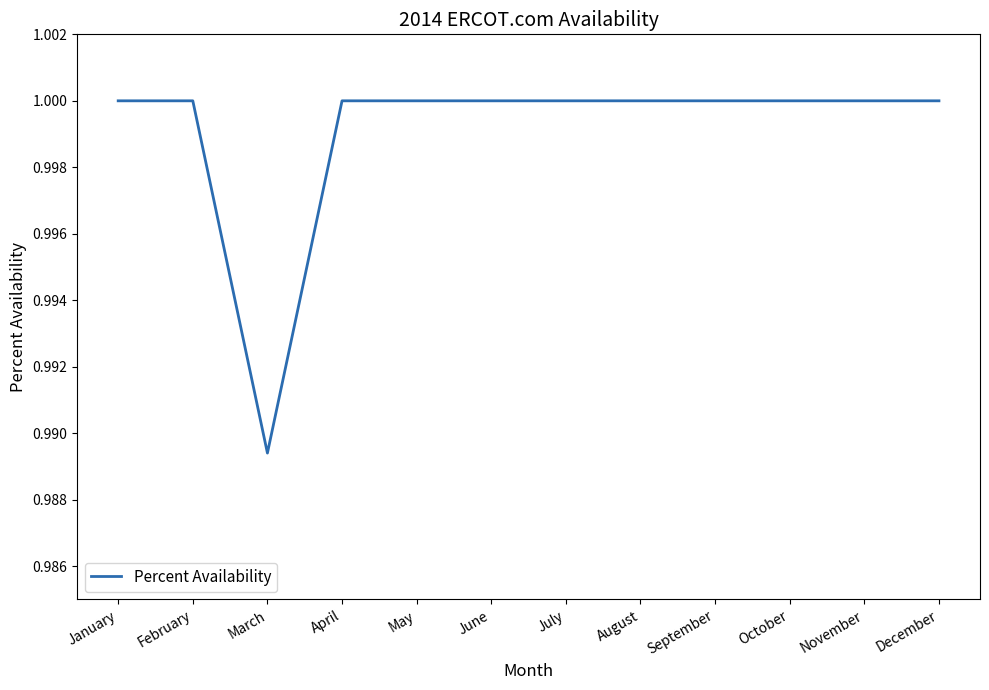

The value at August is 1.6. True or false?

False